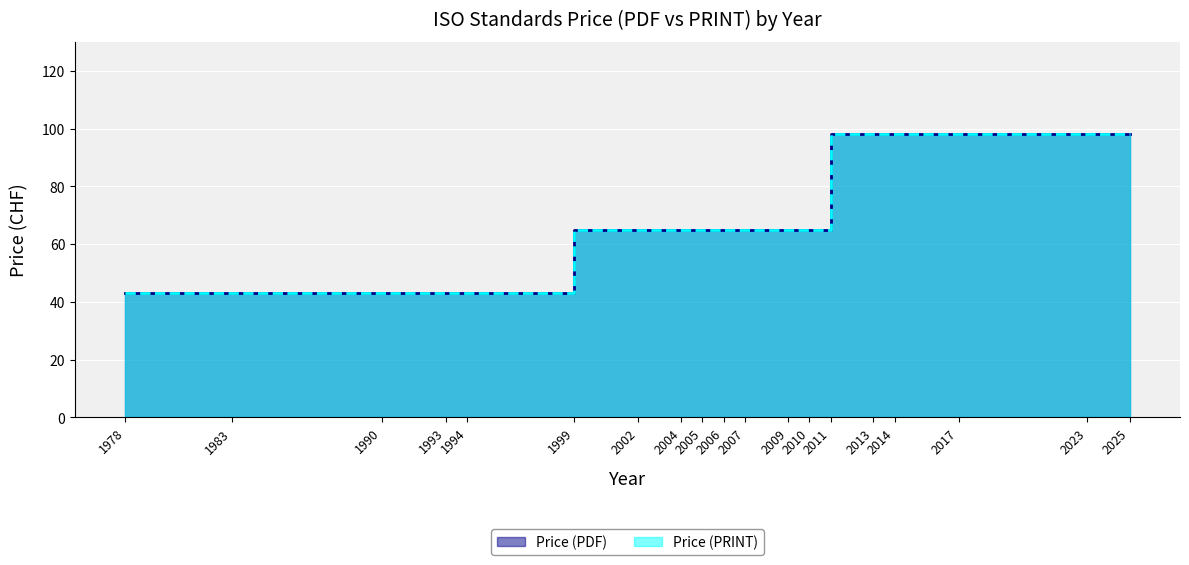

Which has a higher value, 1994 or 2017?

2017